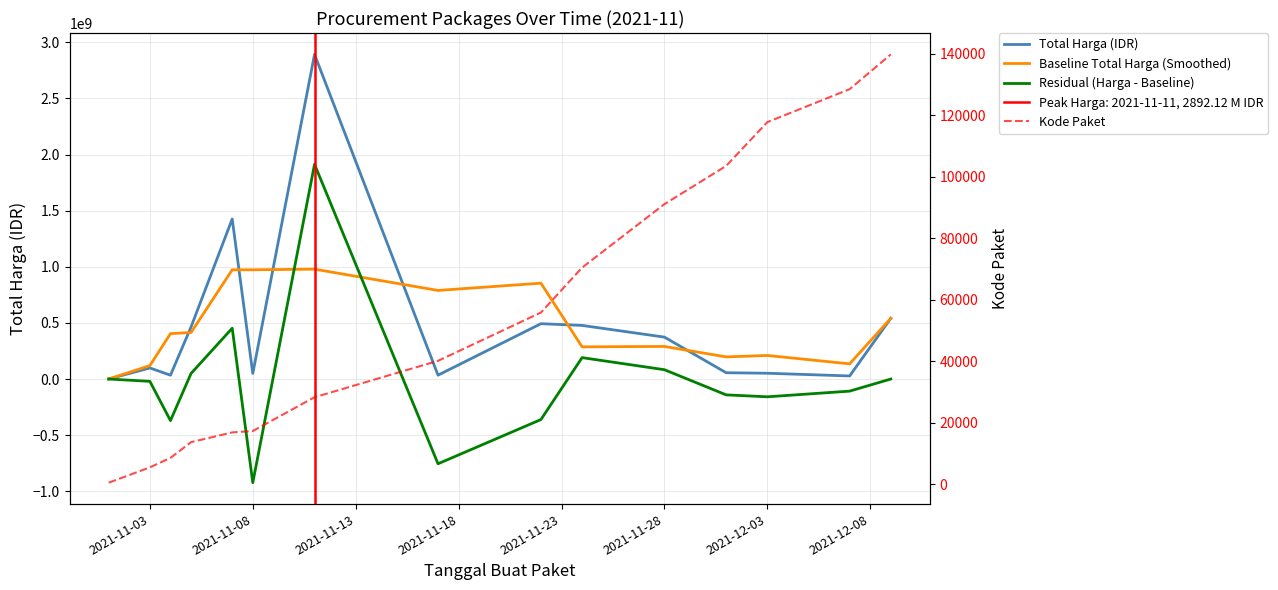

Reading right to left, list all the values displayed in this chart.

Total Harga (IDR): 541071000	27412000	51601000	56152800	373404000	477600000	493000000	34292000	2892122000	49730040	1425867900	464002100	34000000	98772570	333600
Baseline Total Harga (Smoothed): 541071000	135247360	209928160	197233960	290351560	286889760	854083600	789348808	979002388	973202808	973144408	414474522	404595234	119421654	333600
Residual (Harga - Baseline): 0	-107835360	-158327160	-141081160	83052440	190710240	-361083600	-755056808	1913119612	-923472768	452723492	49527578	-370595234	-20649084	0
Kode Paket: 139817	128516	117783	103541	91101	70453	55826	40112	28271	17272	16823	13652	8530	5449	464